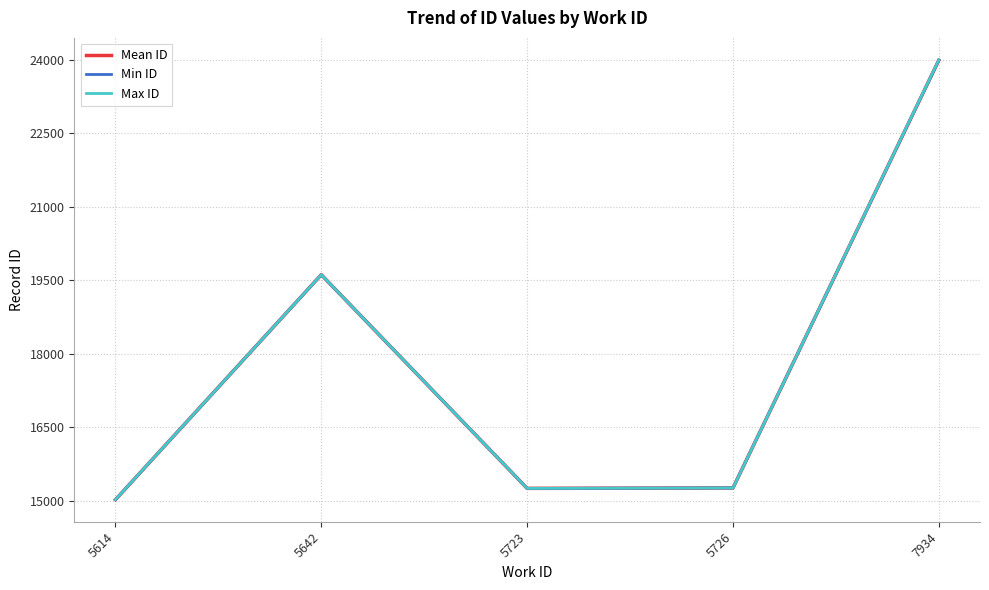

True or false: Min ID and Max ID cross at least once.

False